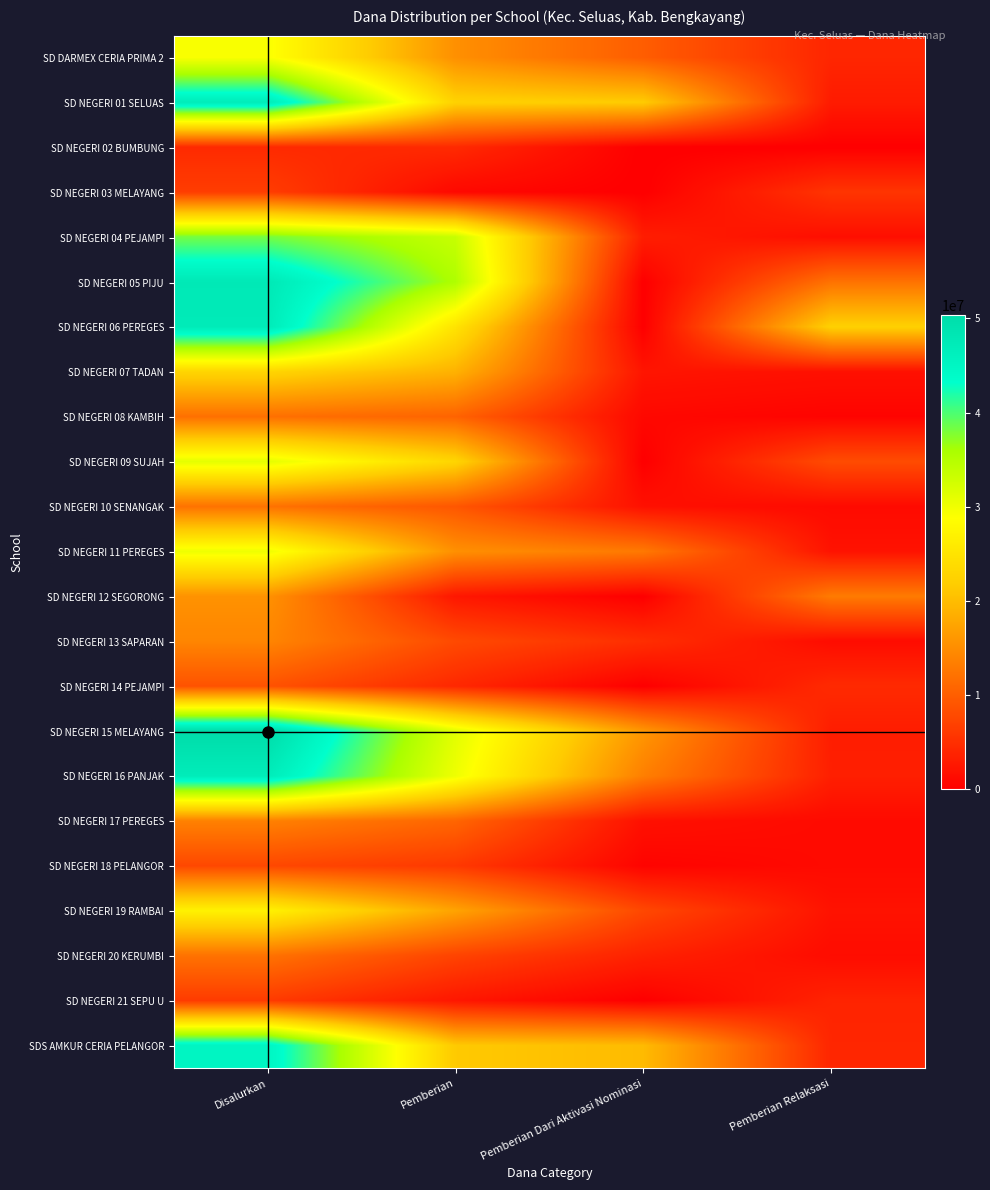

List the series in order of their peak value, highest first.

SD NEGERI 15 MELAYANG, SD NEGERI 05 PIJU, SD NEGERI 06 PEREGES, SD NEGERI 01 SELUAS, SD NEGERI 16 PANJAK, SDS AMKUR CERIA PELANGOR, SD NEGERI 04 PEJAMPI, SD NEGERI 09 SUJAH, SD NEGERI 11 PEREGES, SD DARMEX CERIA PRIMA 2, SD NEGERI 19 RAMBAI, SD NEGERI 07 TADAN, SD NEGERI 12 SEGORONG, SD NEGERI 13 SAPARAN, SD NEGERI 17 PEREGES, SD NEGERI 10 SENANGAK, SD NEGERI 20 KERUMBI, SD NEGERI 08 KAMBIH, SD NEGERI 14 PEJAMPI, SD NEGERI 18 PELANGOR, SD NEGERI 03 MELAYANG, SD NEGERI 21 SEPU U, SD NEGERI 02 BUMBUNG